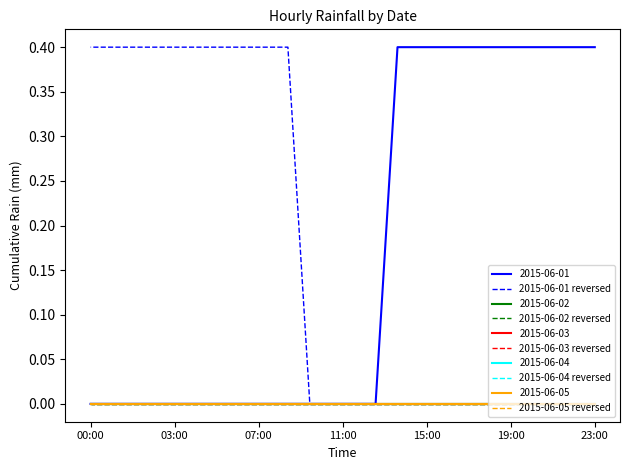

What is the difference between the maximum and minimum values in the 2015-06-01 reversed series?

0.4